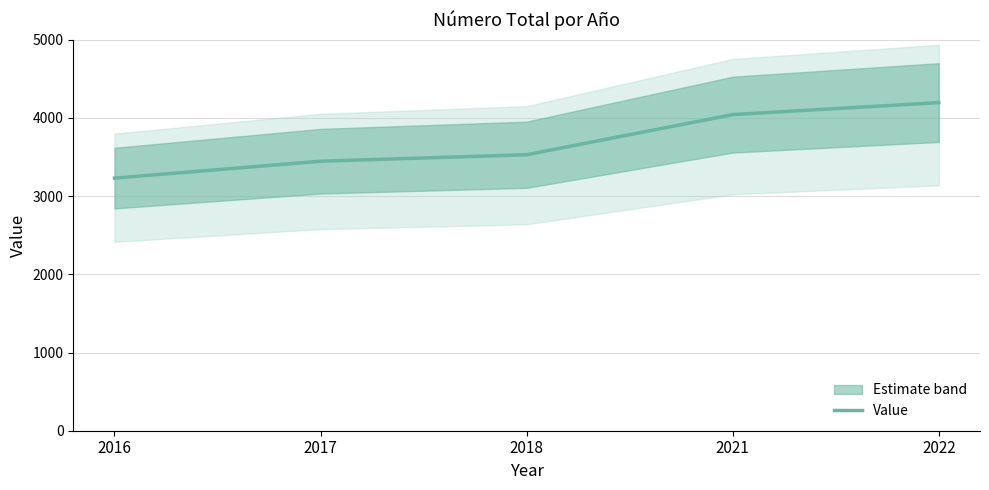

Rank the categories by value from lowest to highest.

2016, 2017, 2018, 2021, 2022